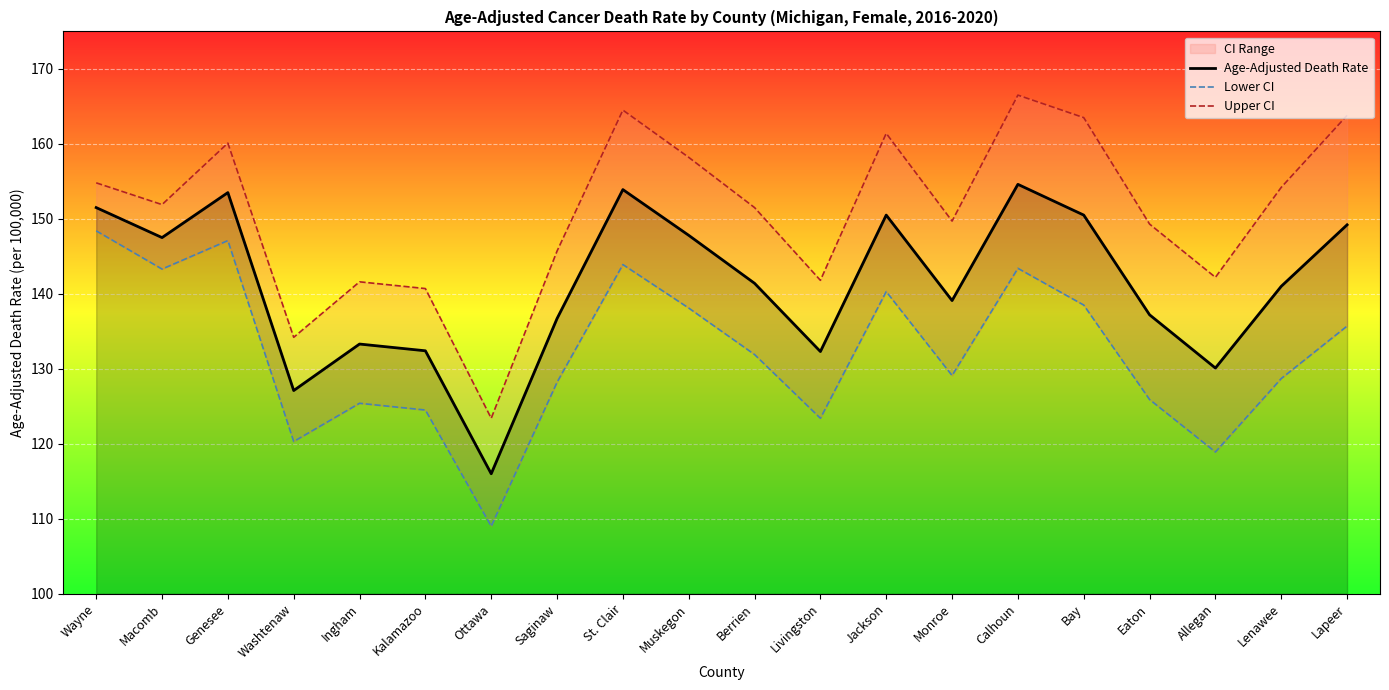

Which series has the largest range (max minus min)?

Upper CI